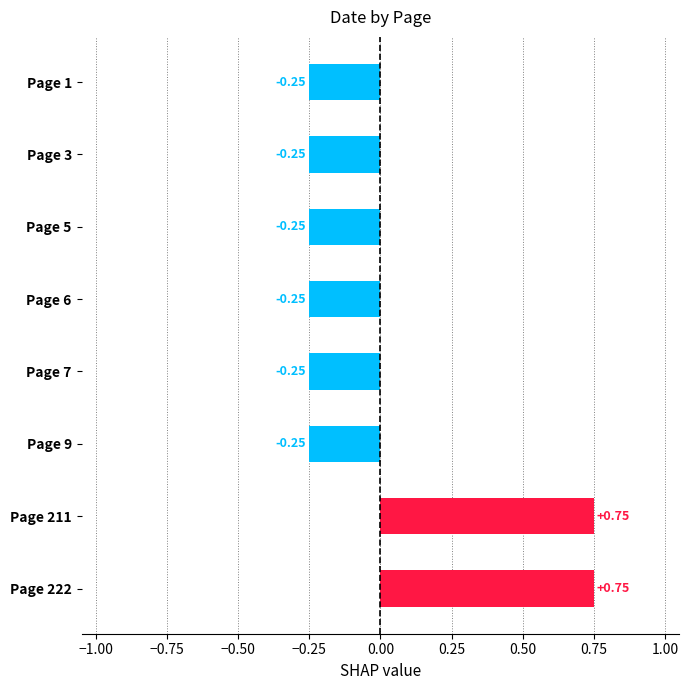

Are the bars grouped side by side (vs. stacked)?

No